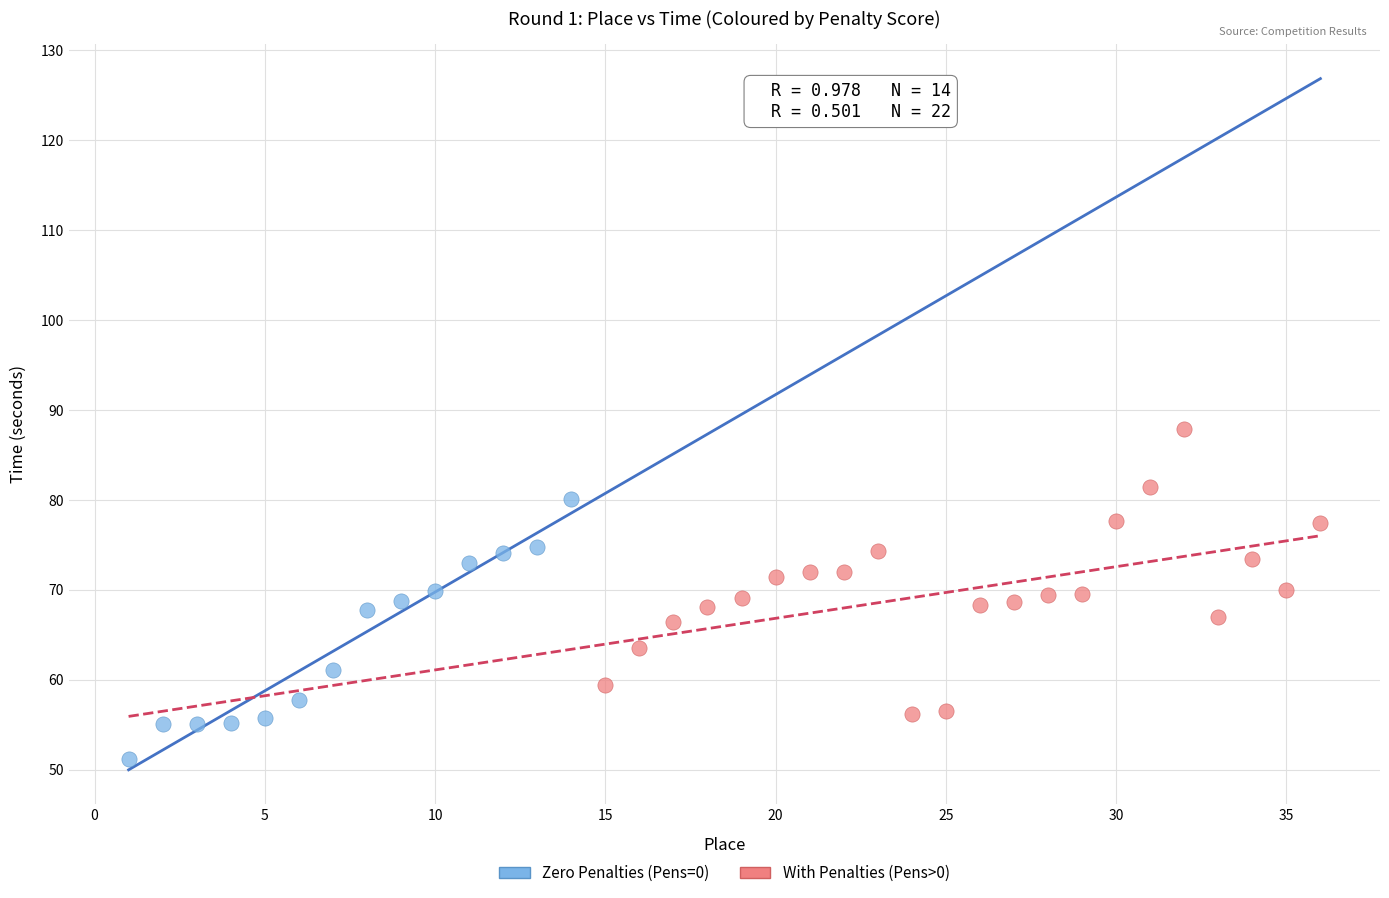

Which series reaches the minimum Y coordinate?

Zero Penalties (Pens=0)